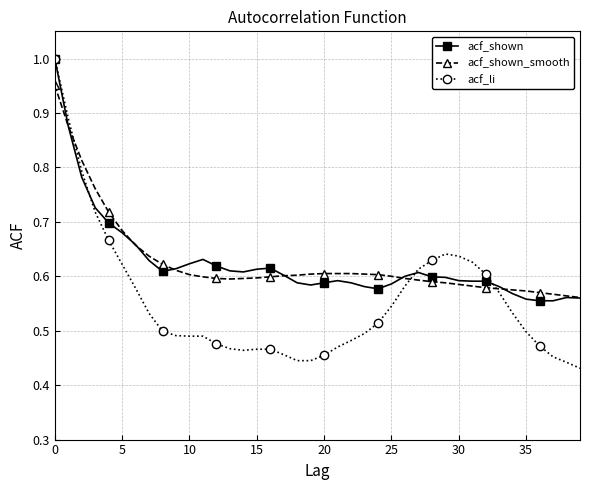

What are all the series names shown in the legend?

acf_shown, acf_shown_smooth, acf_li